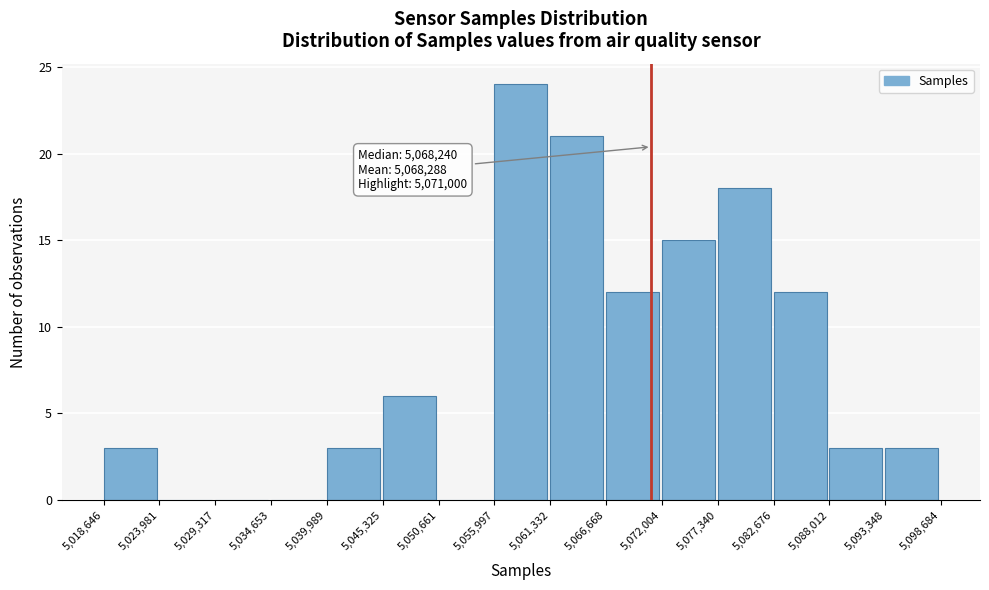

Which range on the x-axis has the tallest bar?

5,055,997 to 5,061,332